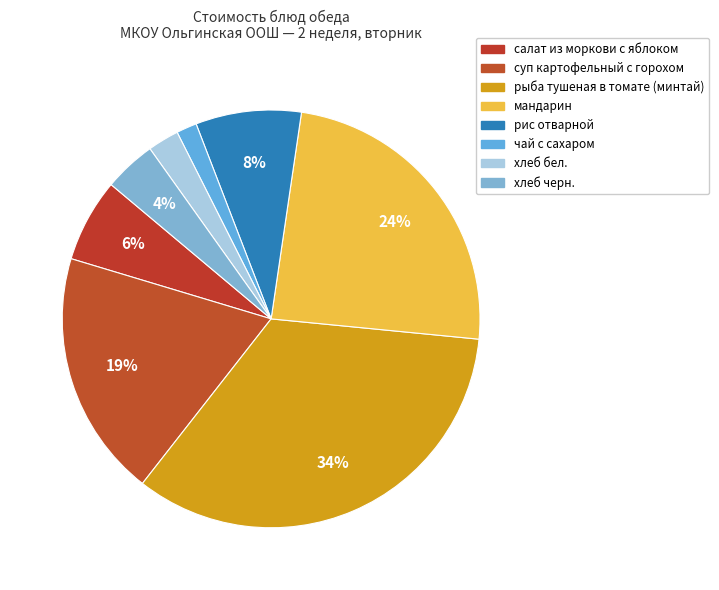

To the nearest percent, what percentage of the pie is салат из моркови с яблоком?

6%